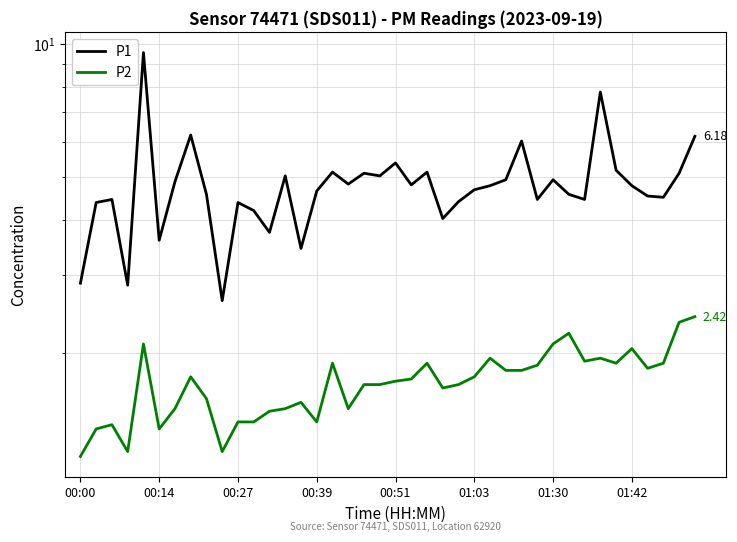

Reading right to left, list all the values displayed in this chart.

P1: 6.2	5.1	4.5	4.5	4.8	5.2	7.8	4.5	4.6	4.9	4.5	6.0	4.9	4.8	4.7	4.4	4.0	5.1	4.8	5.4	5.0	5.1	4.8	5.1	4.7	3.5	5.0	3.8	4.2	4.4	2.6	4.6	6.2	4.9	3.6	9.6	2.9	4.5	4.4	2.9
P2: 2.4	2.4	1.9	1.9	2.0	1.9	1.9	1.9	2.2	2.1	1.9	1.8	1.8	1.9	1.8	1.7	1.7	1.9	1.8	1.7	1.7	1.7	1.5	1.9	1.4	1.6	1.5	1.5	1.4	1.4	1.2	1.6	1.8	1.5	1.4	2.1	1.2	1.4	1.4	1.2